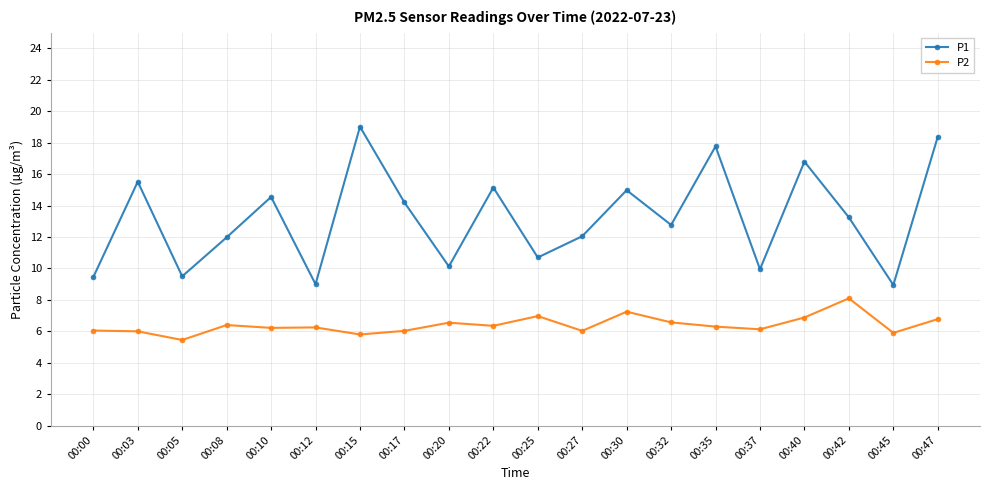

What is the difference between the P2 values at 00:22 and 00:32?

0.2